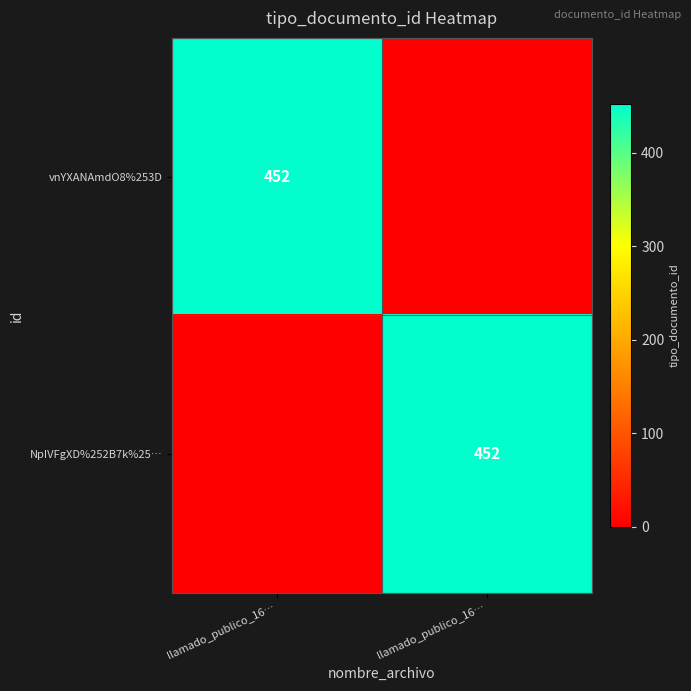

Which series has the largest total across all categories?

vnYXANAmdO8%253D